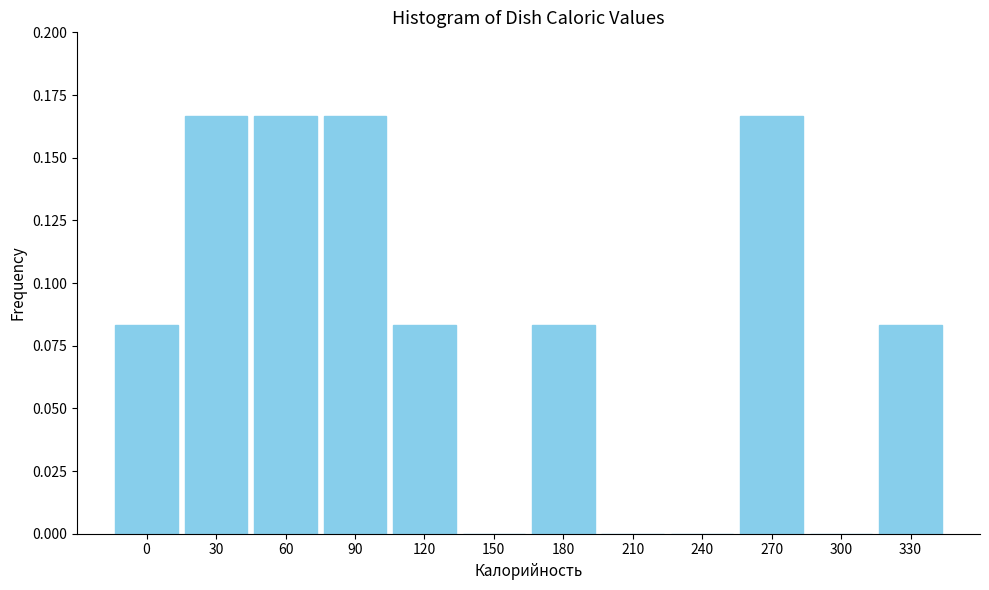

Which has a higher value, 330 or 30?

30